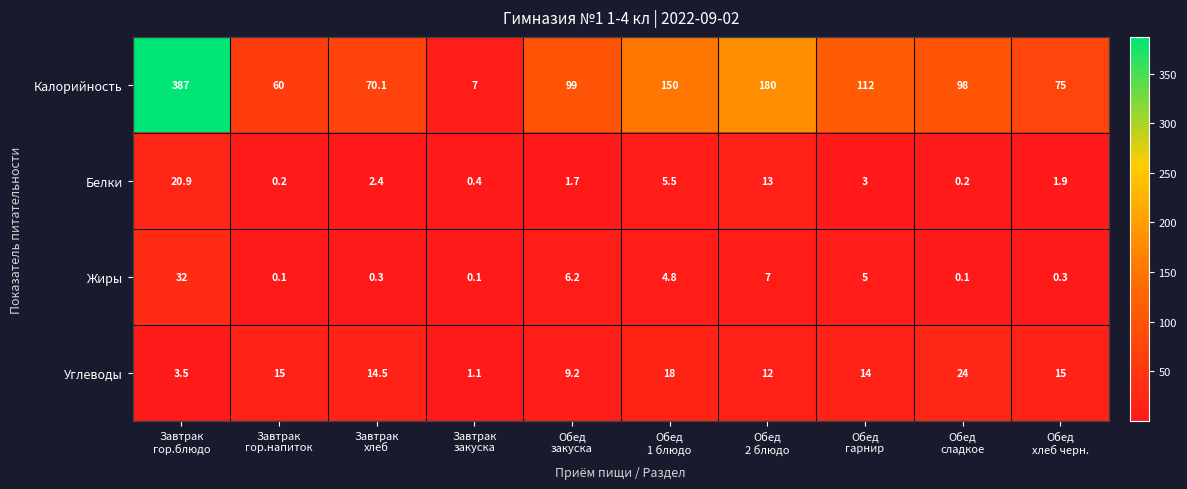

Which series has the largest range (max minus min)?

Калорийность